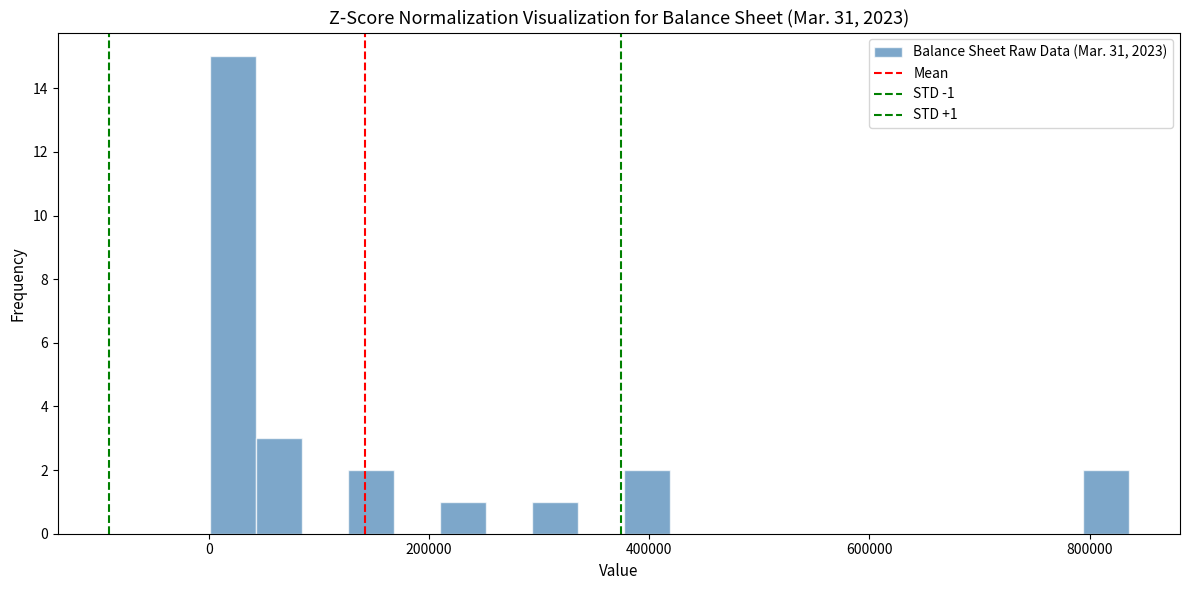

Read against the x-axis, roughly where is the centre of the tallest bar?

20000